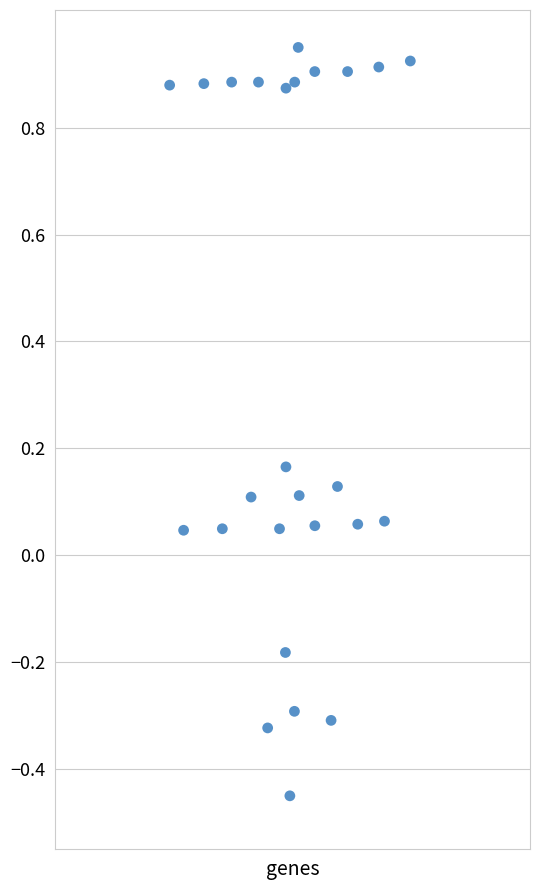

What is the range of X values (max minus min)?

0.7